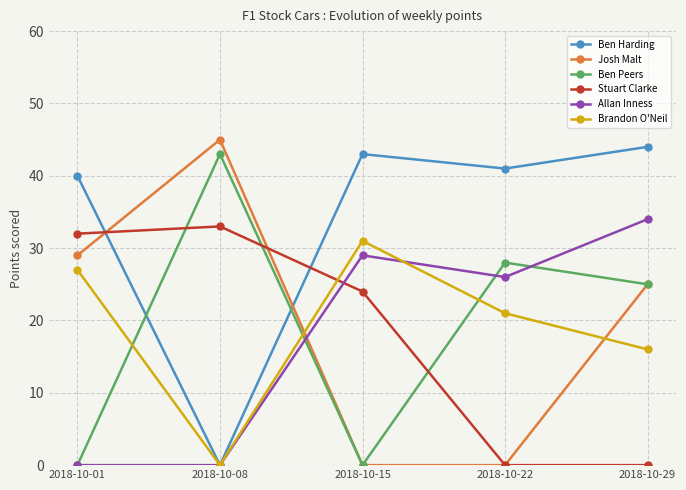

Is the value of Josh Malt at 2018-10-22 greater than the value of Ben Harding at 2018-10-29?

No